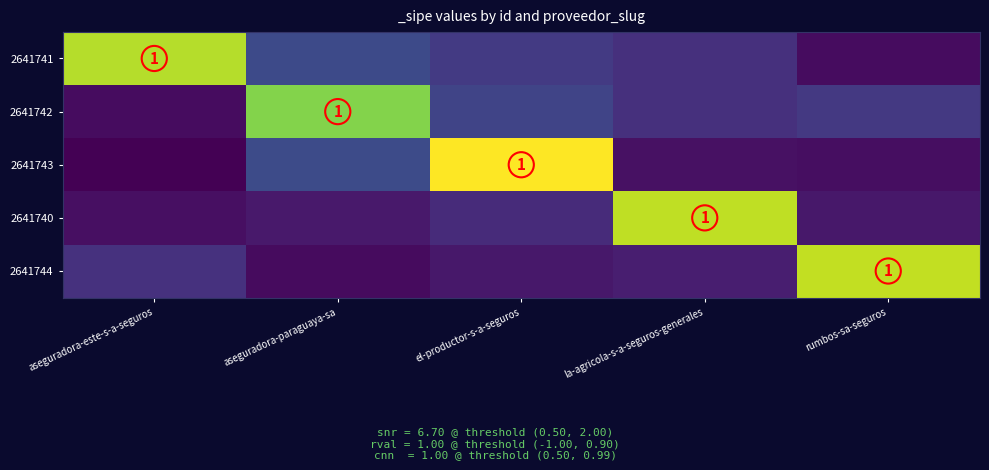

True or false: 2641743 has a value of 0.1 at rumbos-sa-seguros.

True